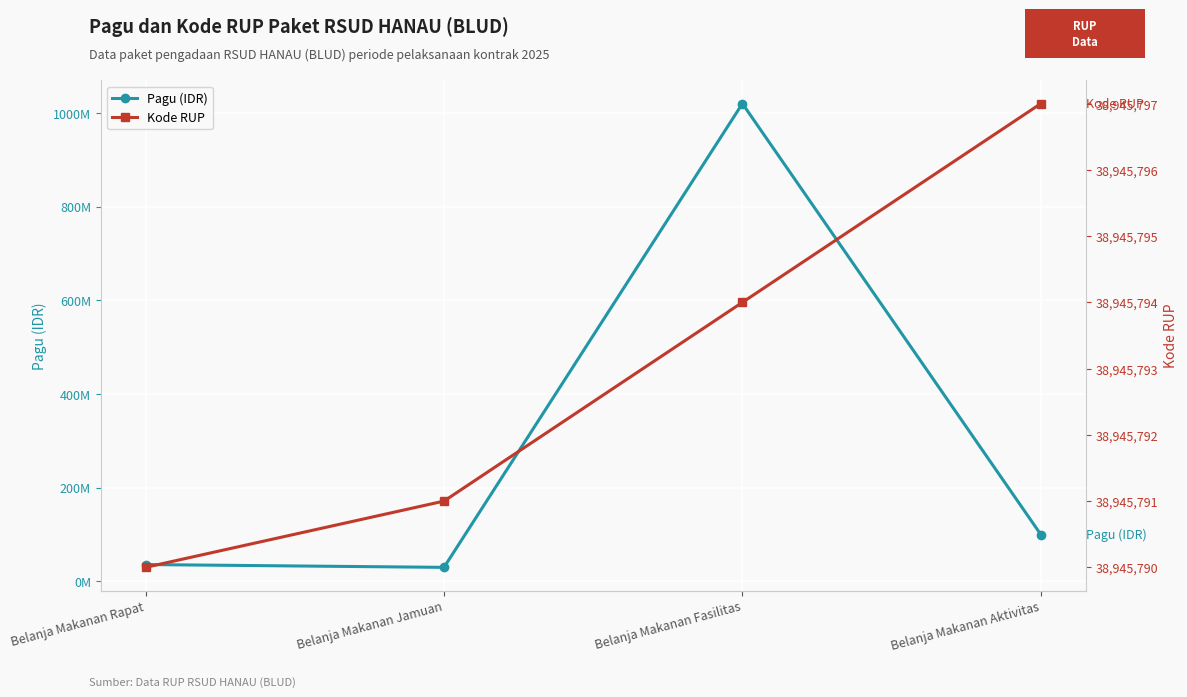

List the series in order of their peak value, lowest first.

Kode RUP, Pagu (IDR)